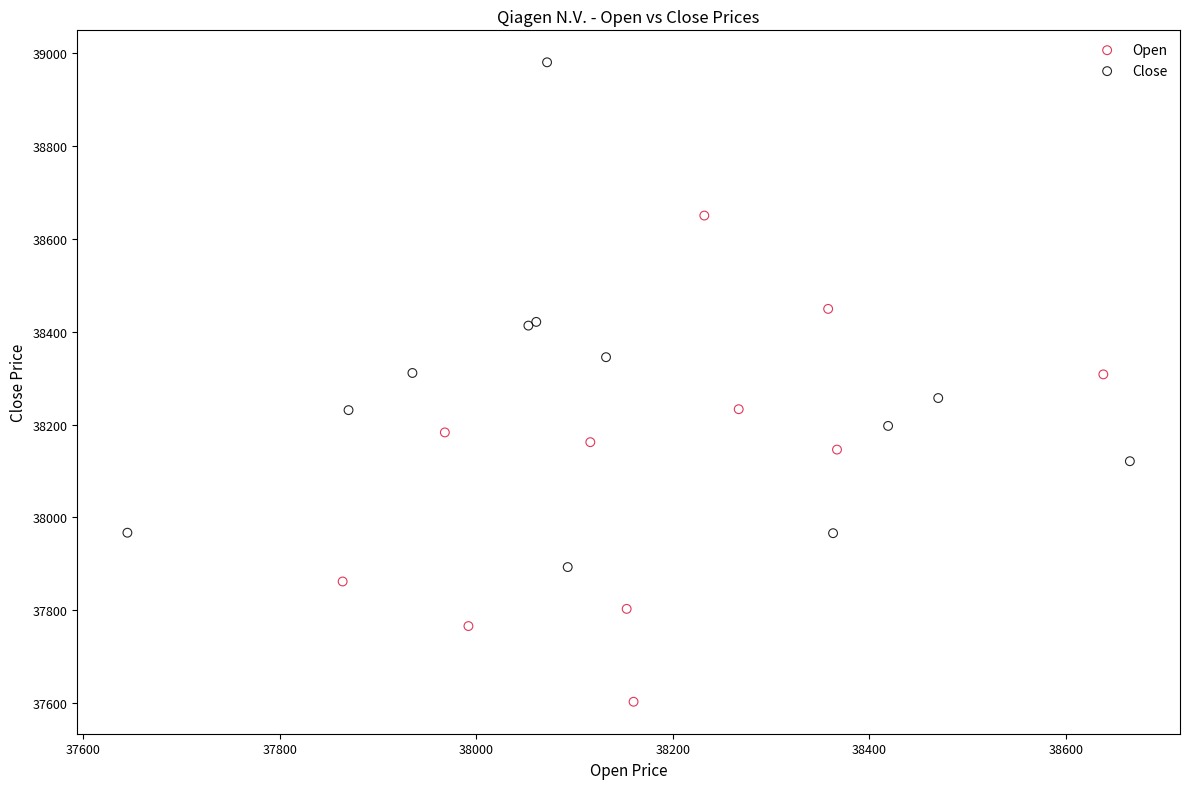

What are all the series names shown in the legend?

Open, Close